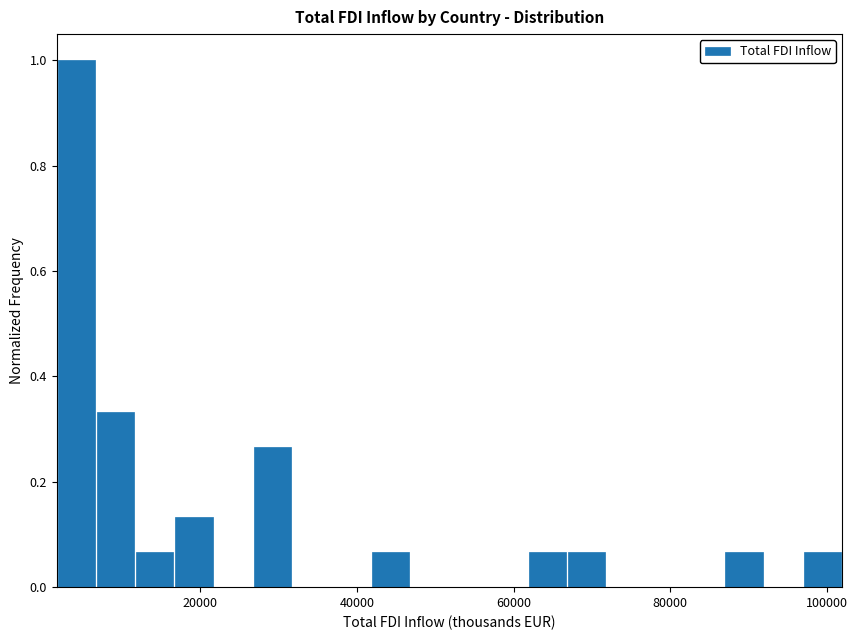

Around what value on the x-axis is the tallest bar? Give the approximate position of its centre, as read against the axis.

4000